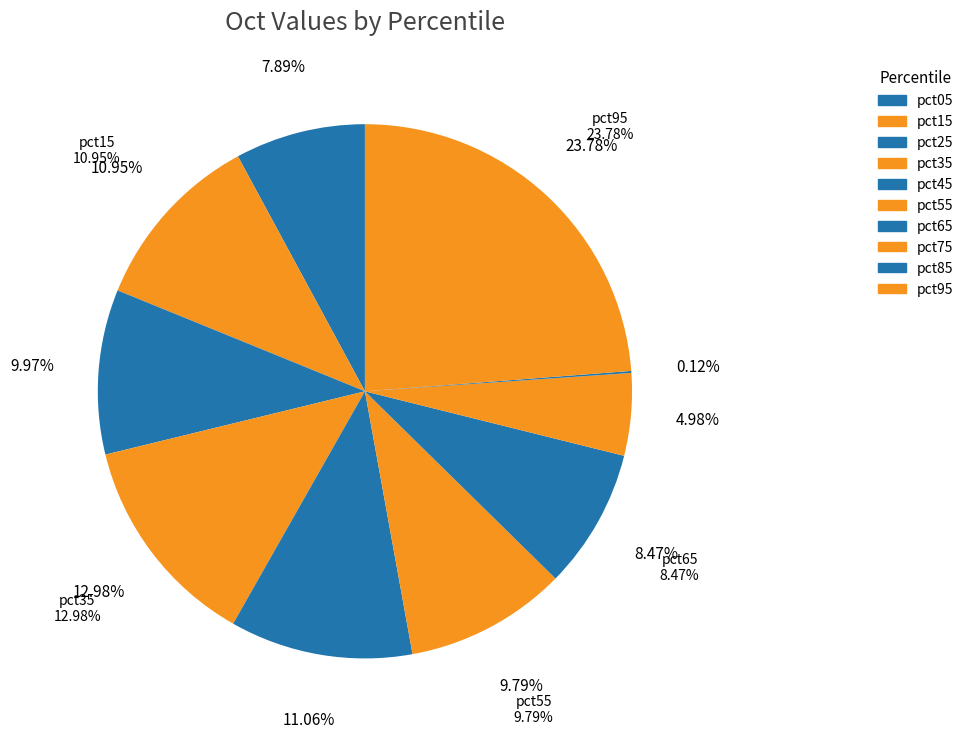

How many slices are in this pie chart?

10